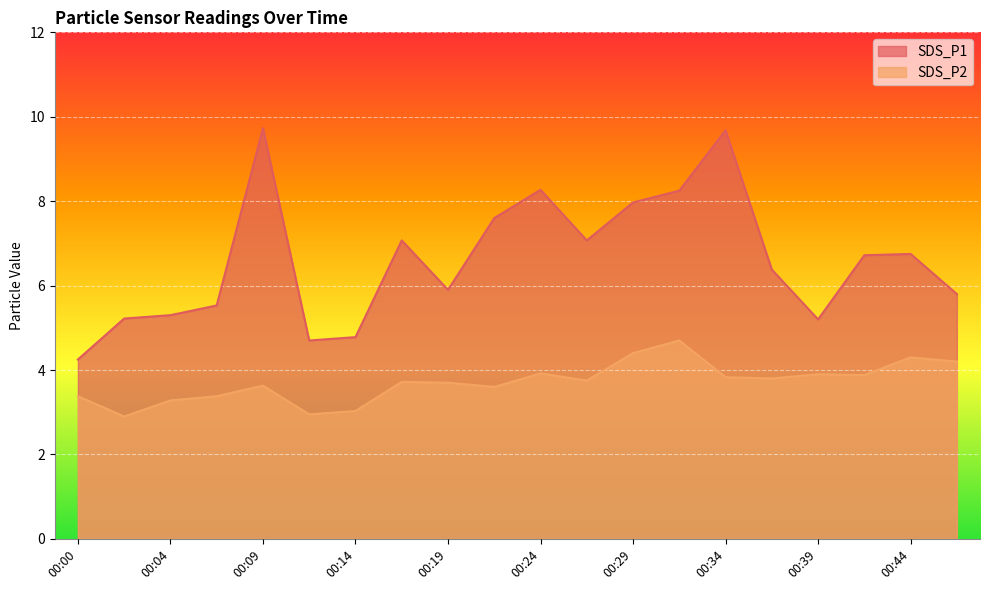

How many categories are shown in the chart?

20